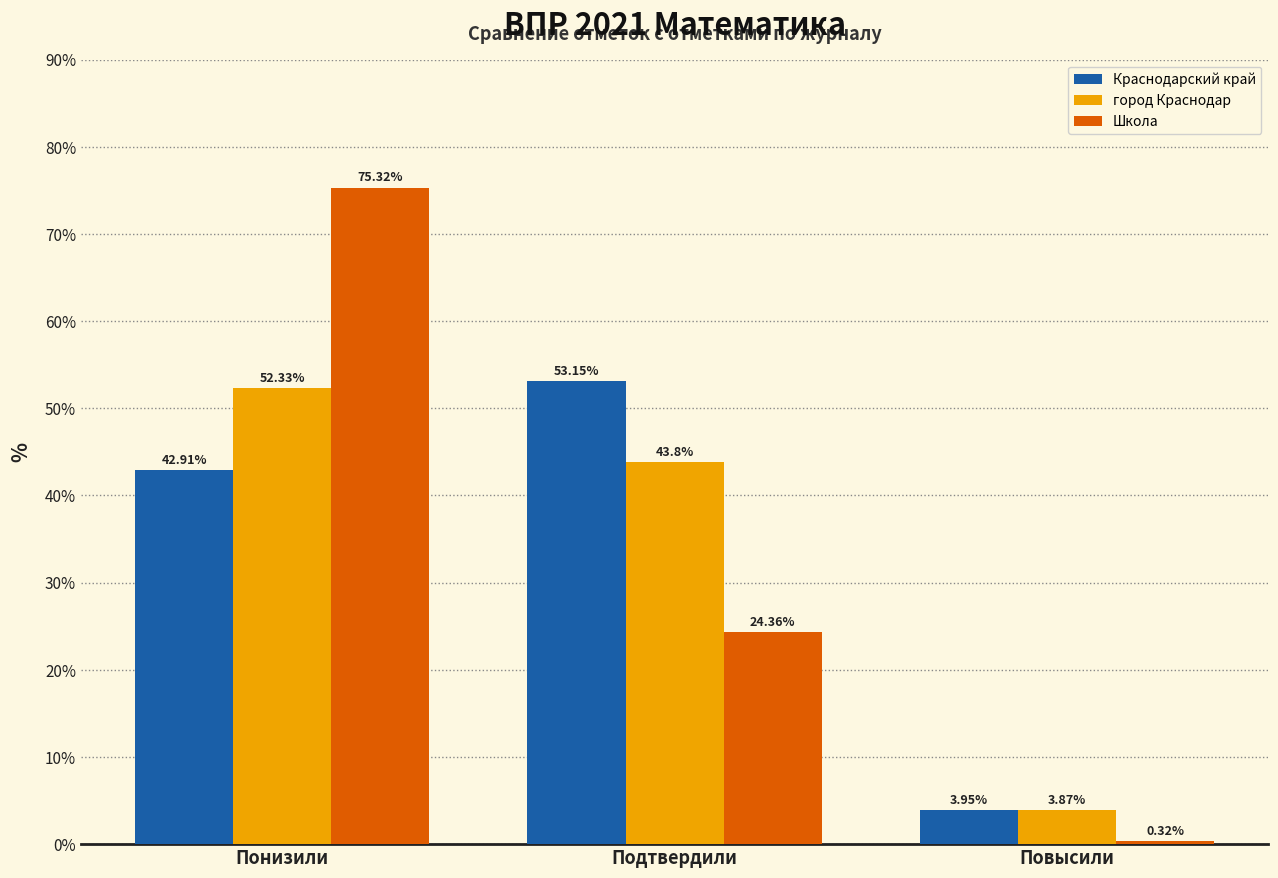

Which series has the largest range (max minus min)?

Школа